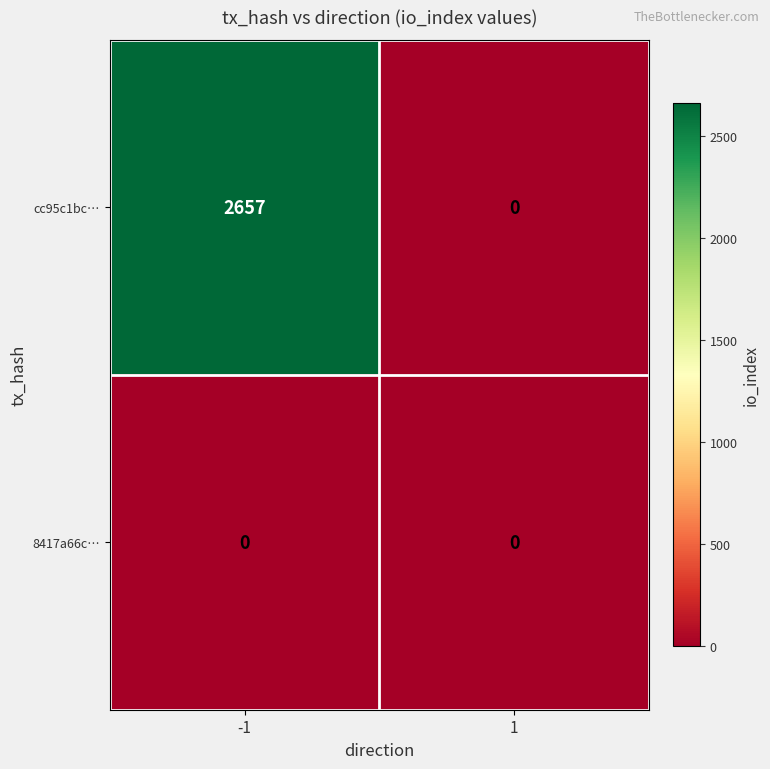

What is the maximum value for cc95c1bc…?

2657